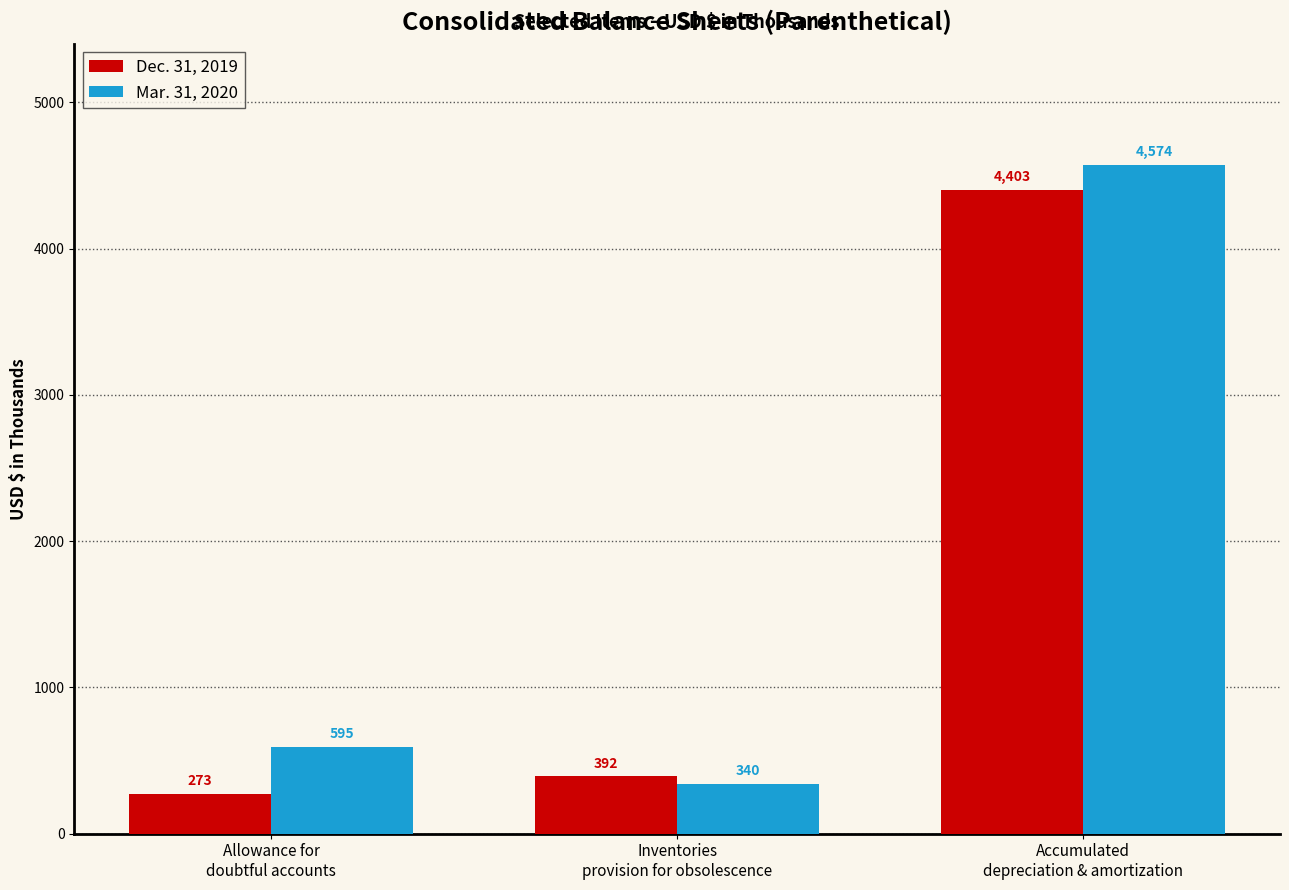

Which category has the lowest value in the Mar. 31, 2020 series?

Inventories
provision for obsolescence